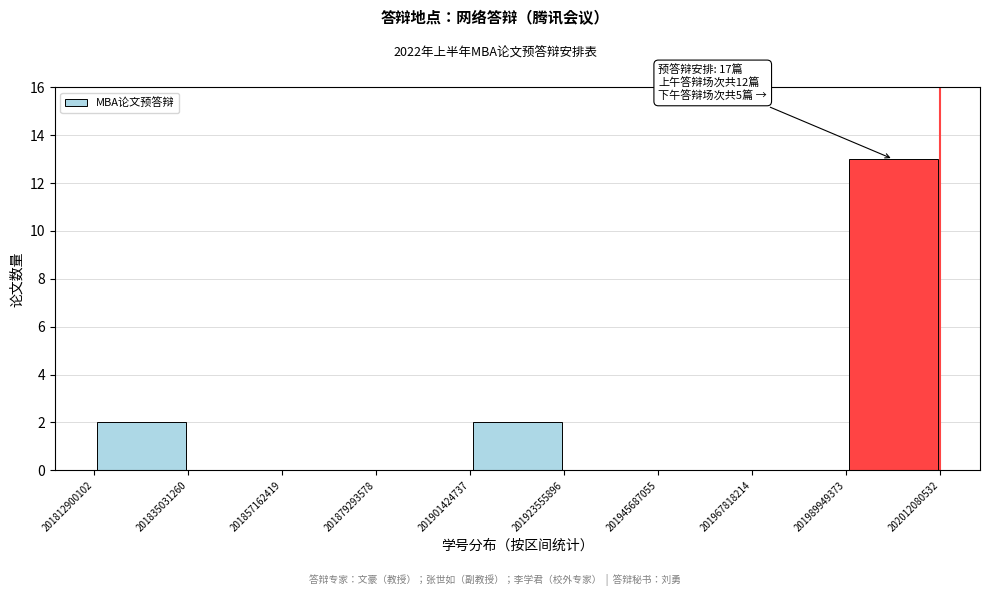

Which range on the x-axis has the tallest bar?

201989949373 to 202012080532